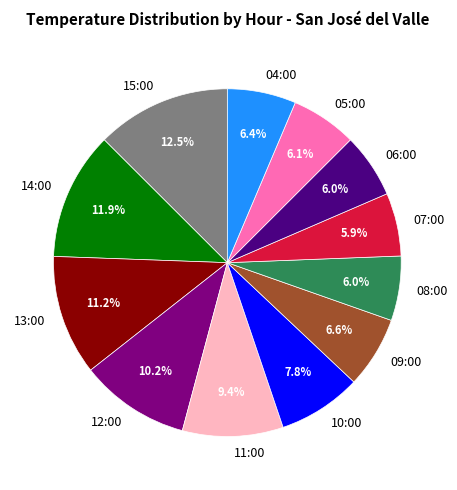

Is there any slice that represents more than half of the pie?

No